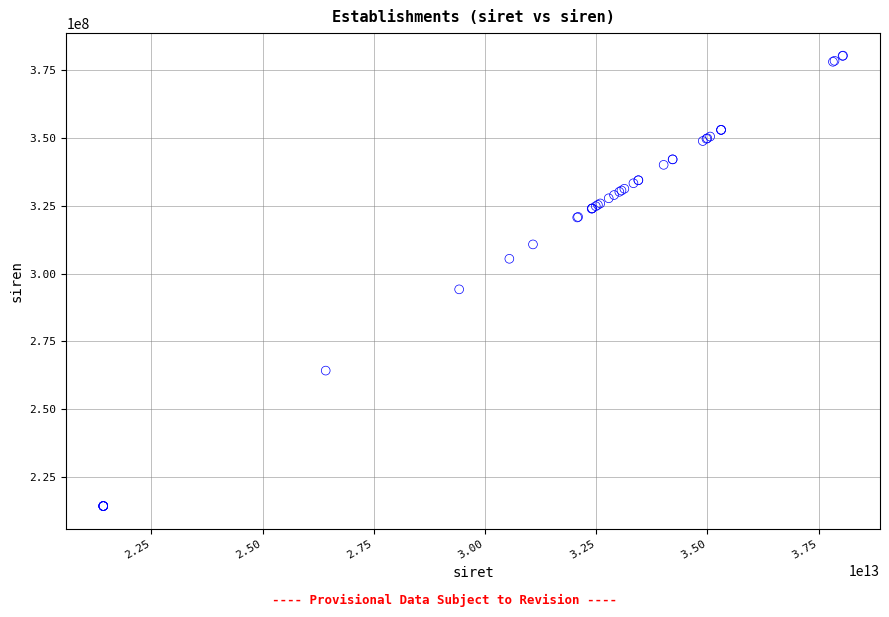

What Y value in the scatter plot is closest to 297343322?

294200647